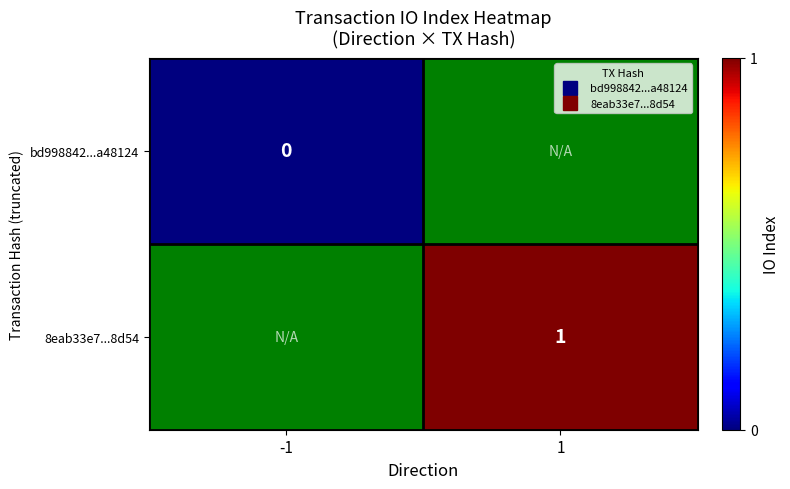

List the series in order of their peak value, lowest first.

bd998842...a48124, 8eab33e7...8d54